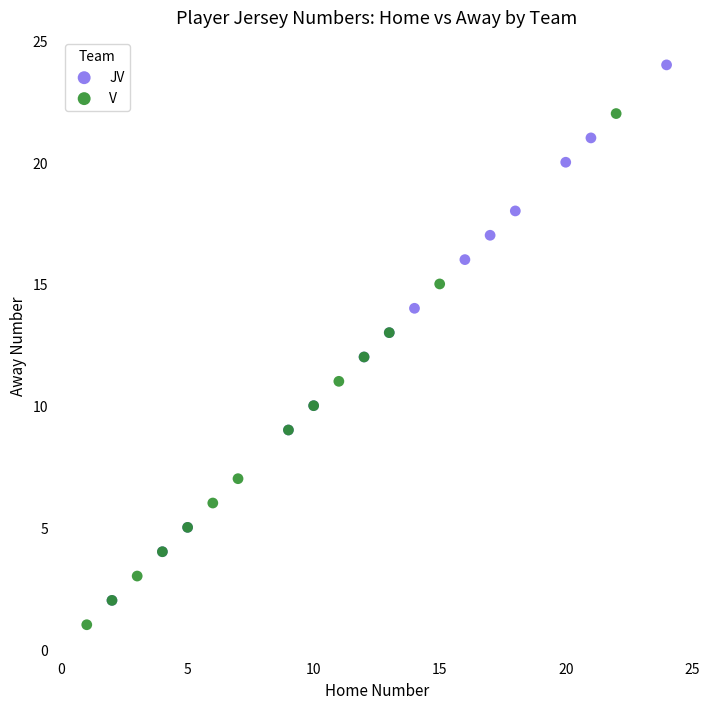

Which series contains the highest Y value?

JV